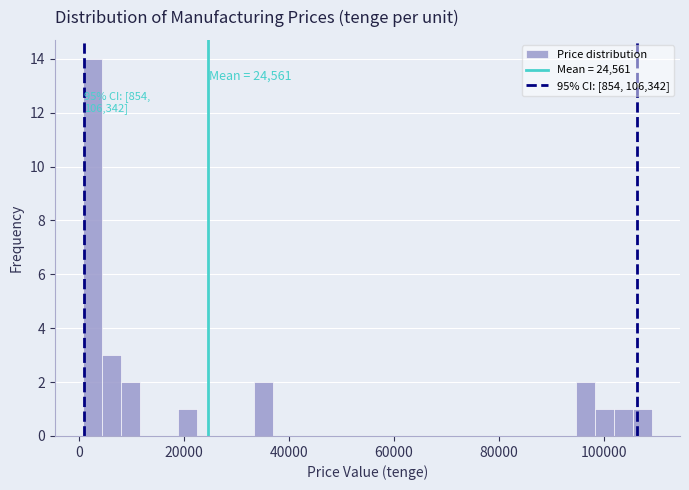

Around what value on the x-axis is the tallest bar? Give the approximate position of its centre, as read against the axis.

2000